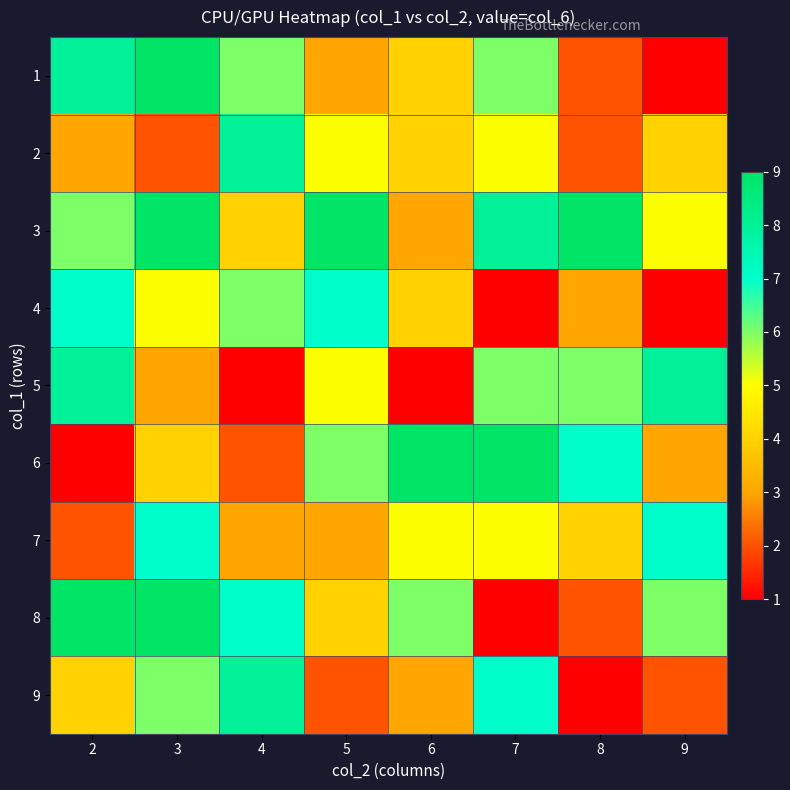

What is the greatest value displayed?

9